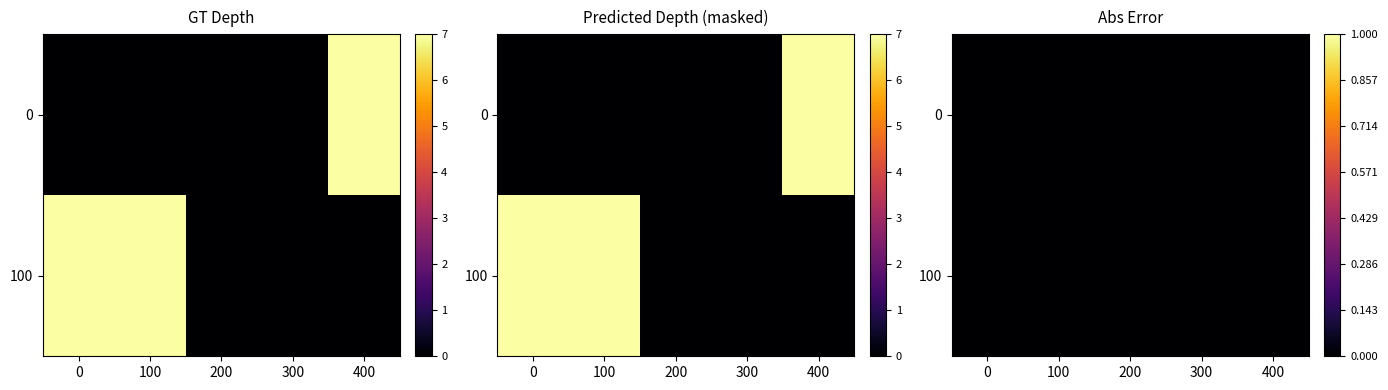

At how many categories does at least one series exceed 1?

1